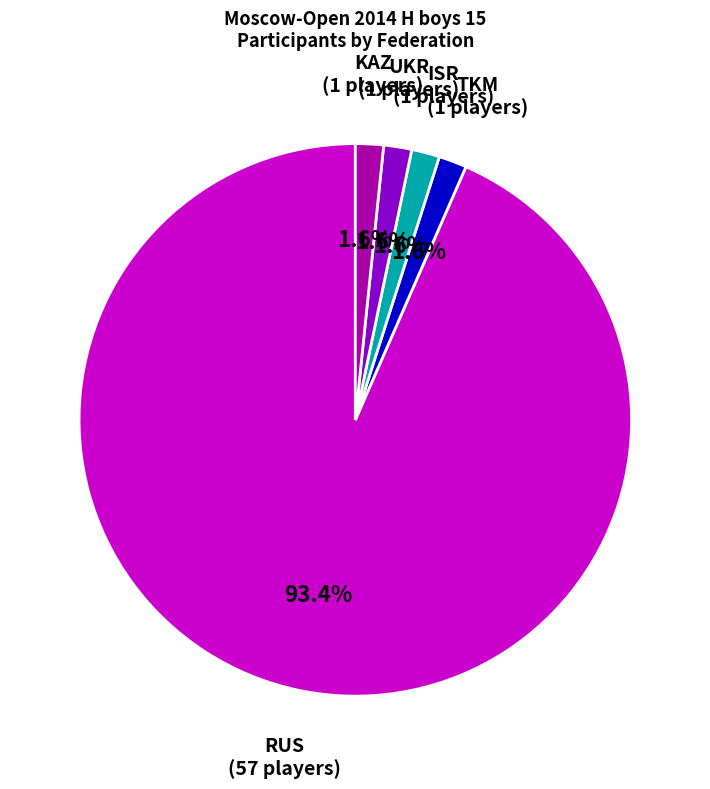

How many slices are in this pie chart?

5